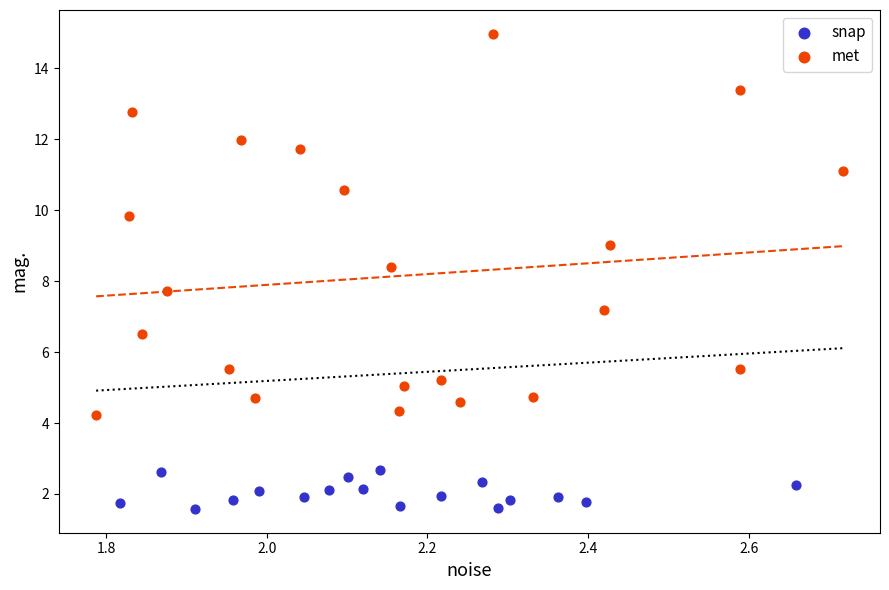

Which series contains the highest Y value?

met